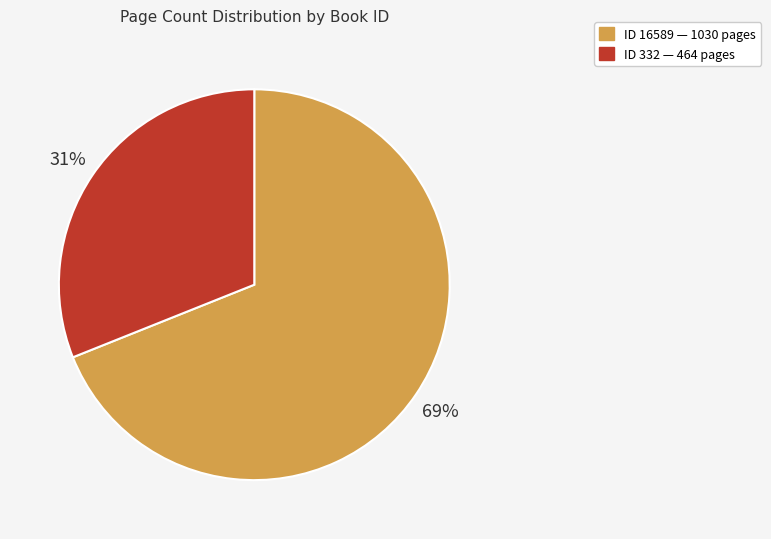

Is there any slice that represents more than half of the pie?

Yes